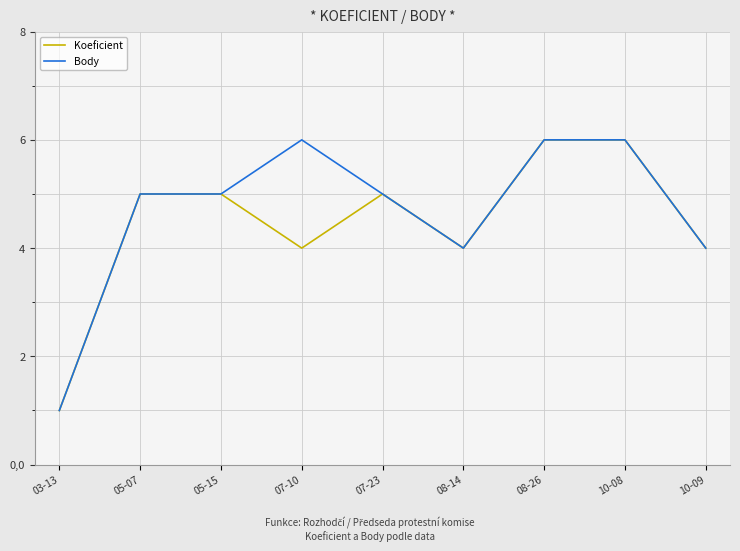

What is the total value across all series at 08-26?

12